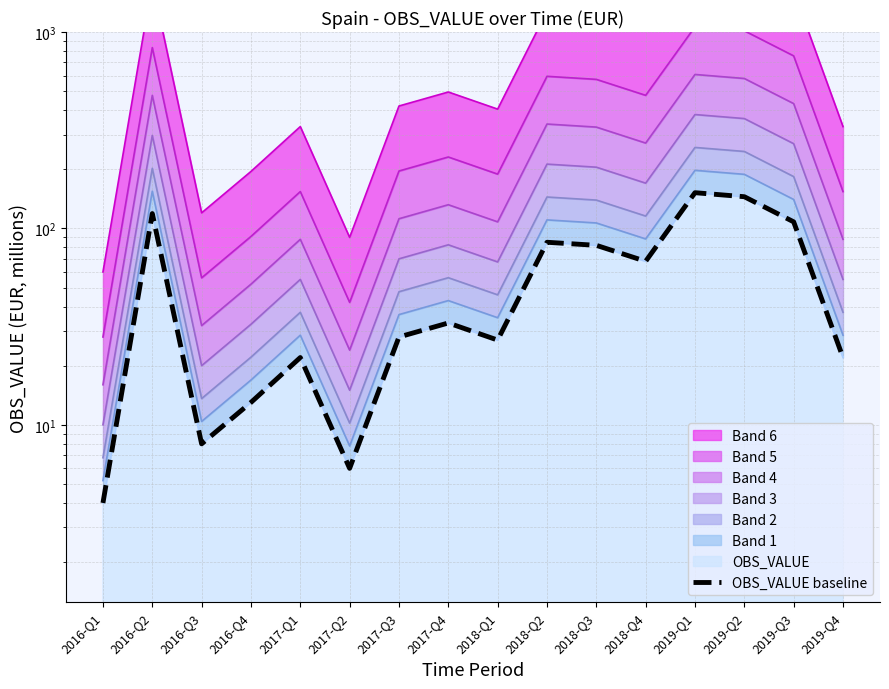

Reading right to left, what are all the values shown in this chart?

2019-Q4=22	2019-Q3=108	2019-Q2=145	2019-Q1=152	2018-Q4=68	2018-Q3=82	2018-Q2=85	2018-Q1=27	2017-Q4=33	2017-Q3=28	2017-Q2=6	2017-Q1=22	2016-Q4=13	2016-Q3=8	2016-Q2=119	2016-Q1=4